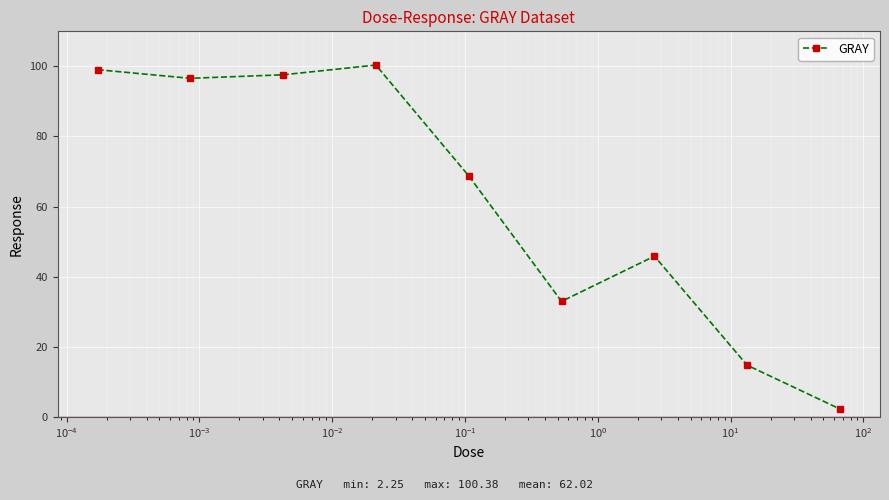

What is the difference between the second highest and minimum values?

96.8